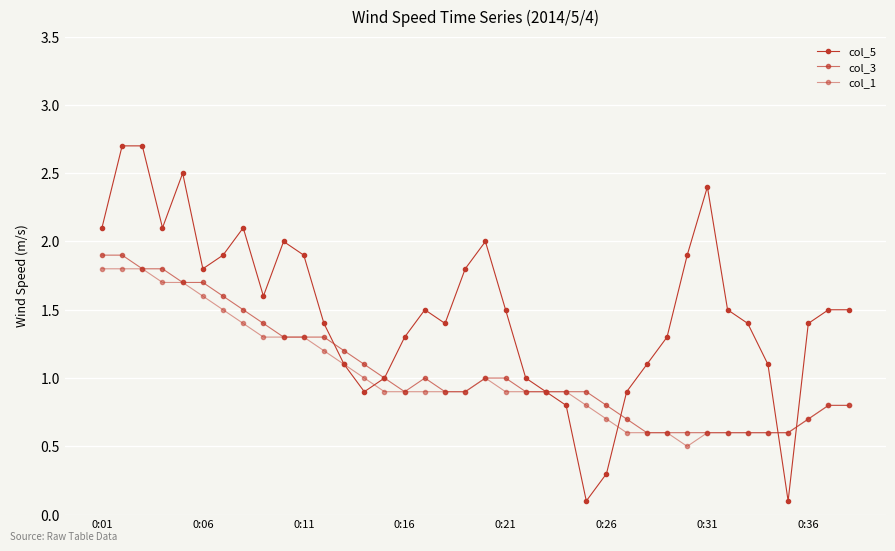

Count the number of data series in this chart.

3